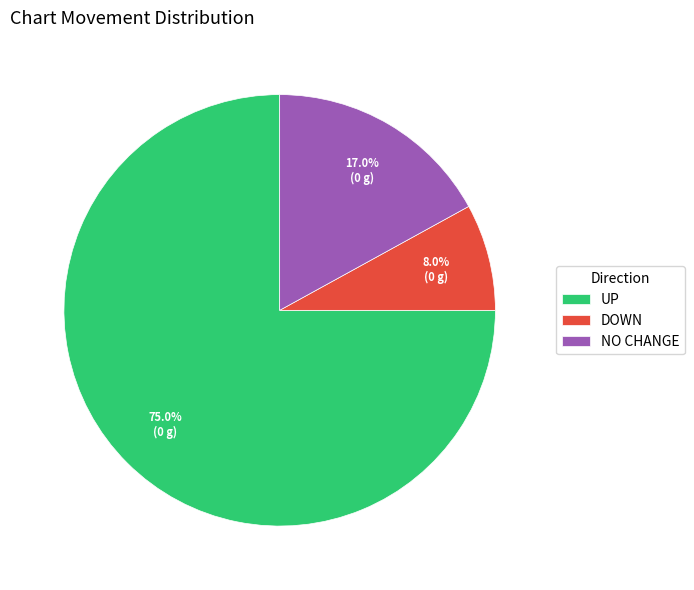

How many slices are in this pie chart?

3